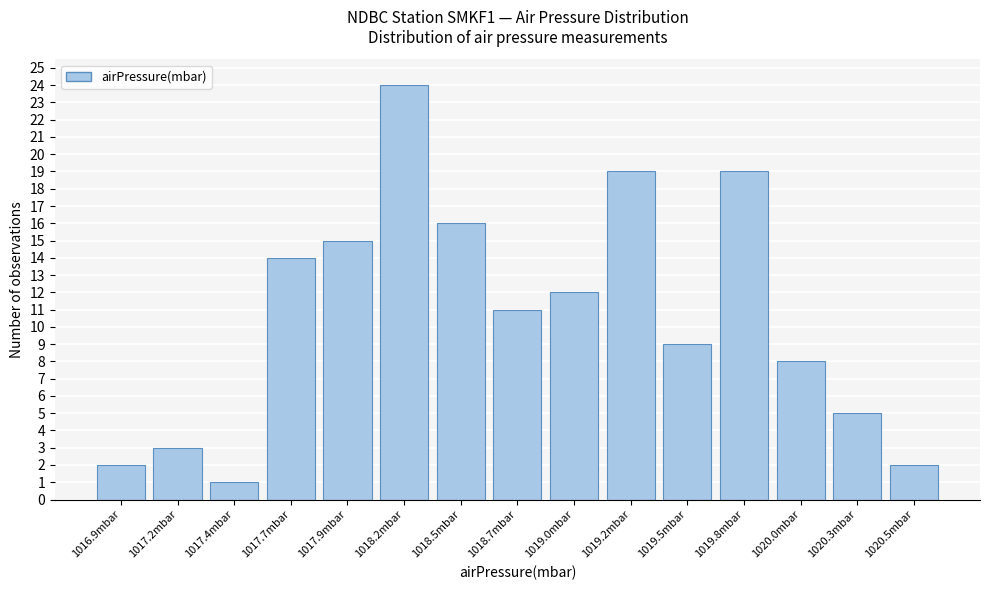

Reading right to left, extract all data points from this chart.

1020.5mbar=2	1020.3mbar=5	1020.0mbar=8	1019.8mbar=19	1019.5mbar=9	1019.2mbar=19	1019.0mbar=12	1018.7mbar=11	1018.5mbar=16	1018.2mbar=24	1017.9mbar=15	1017.7mbar=14	1017.4mbar=1	1017.2mbar=3	1016.9mbar=2